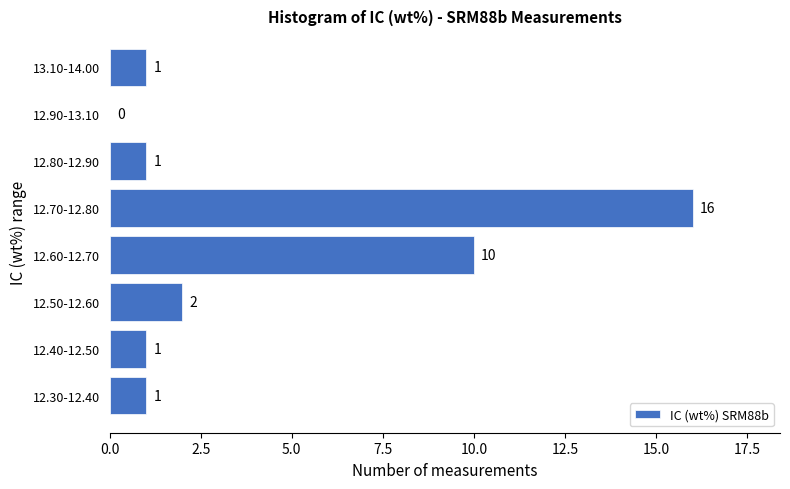

What is the sum of all values?

32